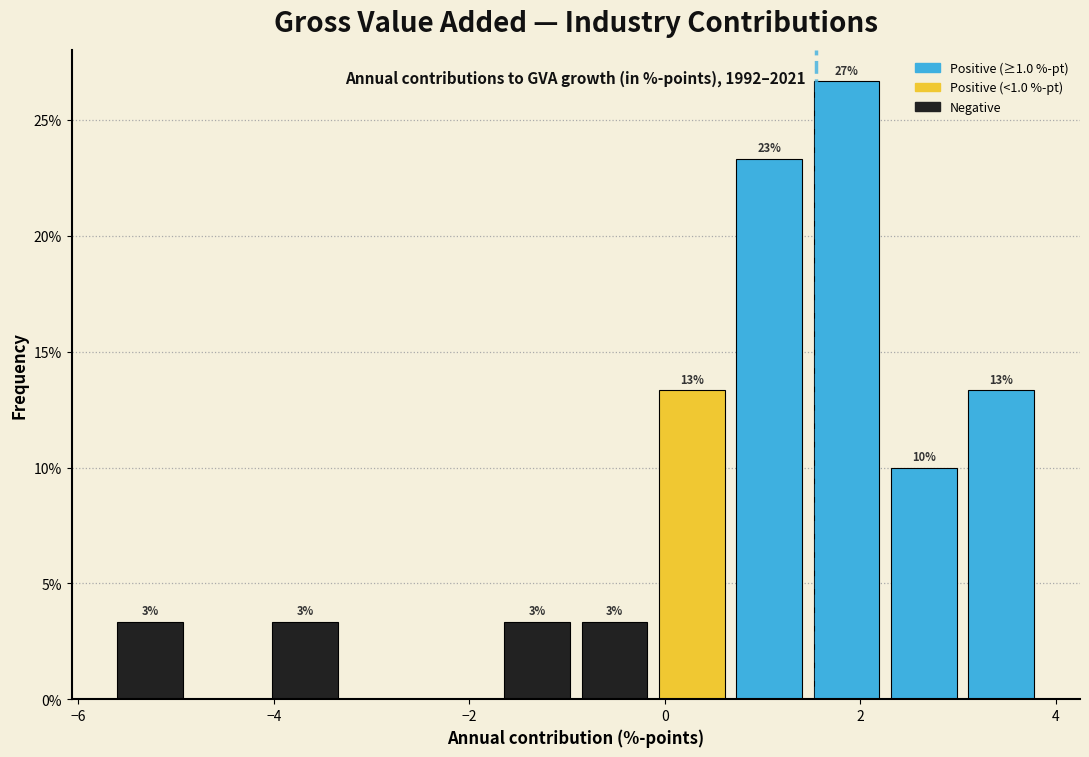

Around what value on the x-axis is the tallest bar? Give the approximate position of its centre, as read against the axis.

1.8